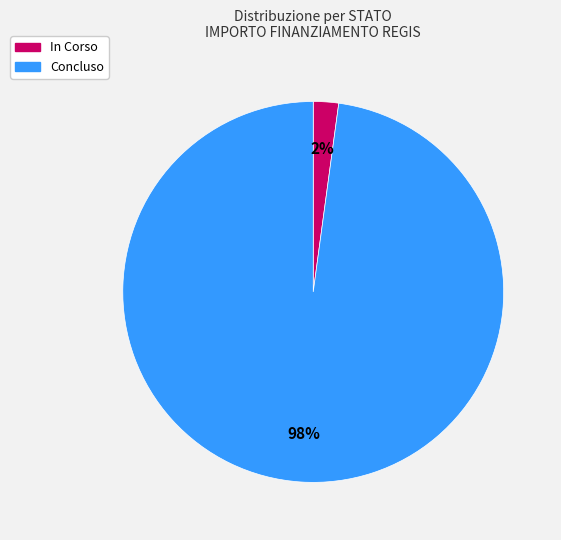

Is there any slice that represents more than half of the pie?

Yes